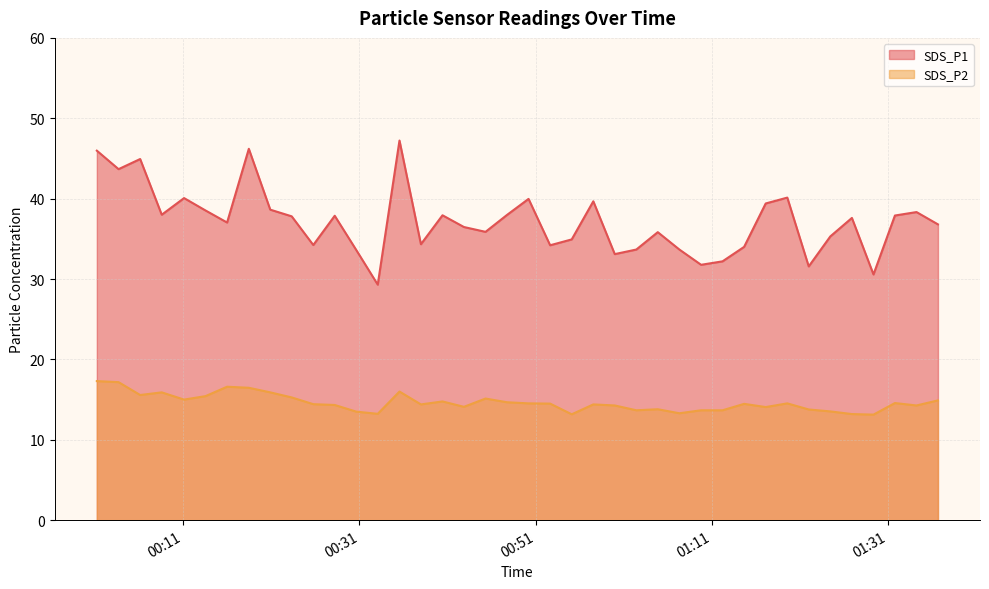

True or false: SDS_P1 and SDS_P2 cross at least once.

False